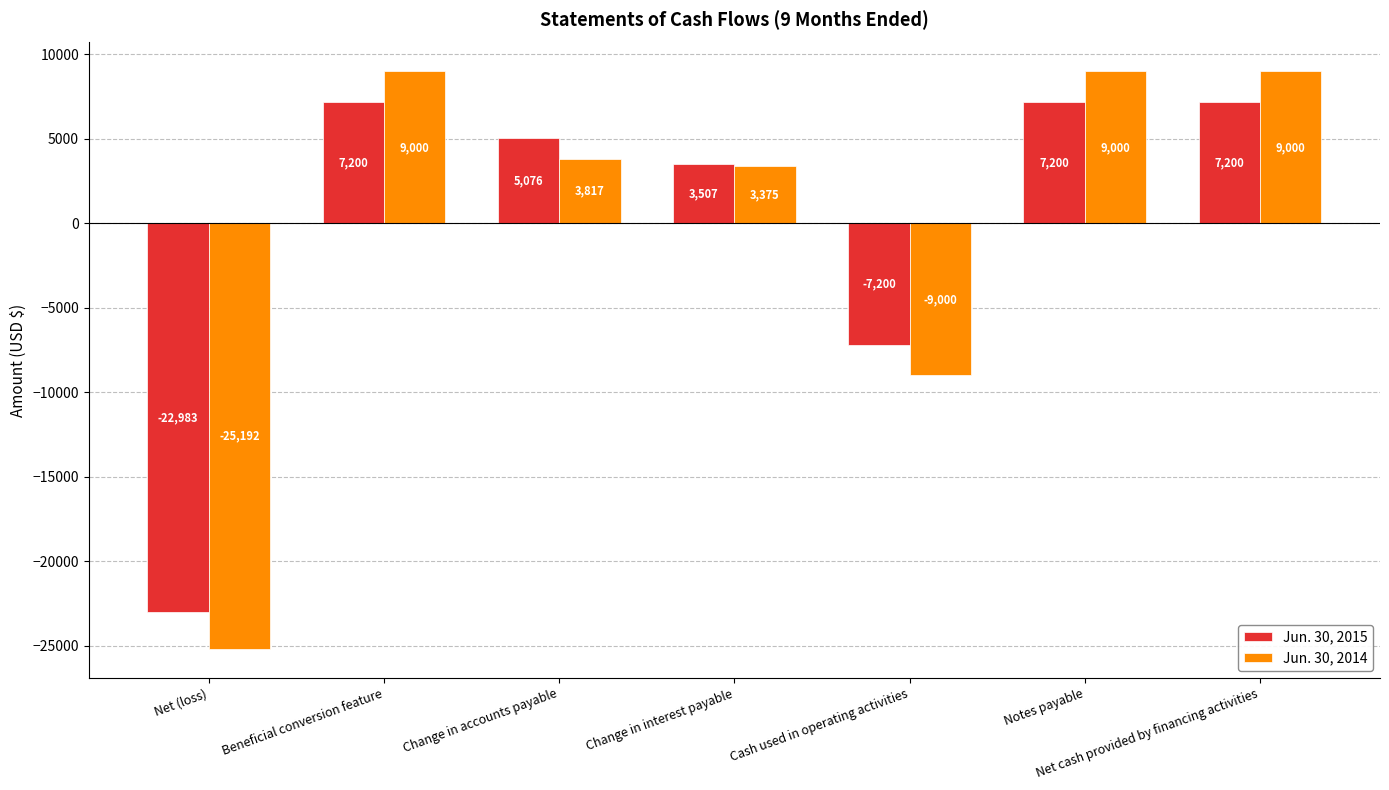

What are all the series names shown in the legend?

Jun. 30, 2015, Jun. 30, 2014